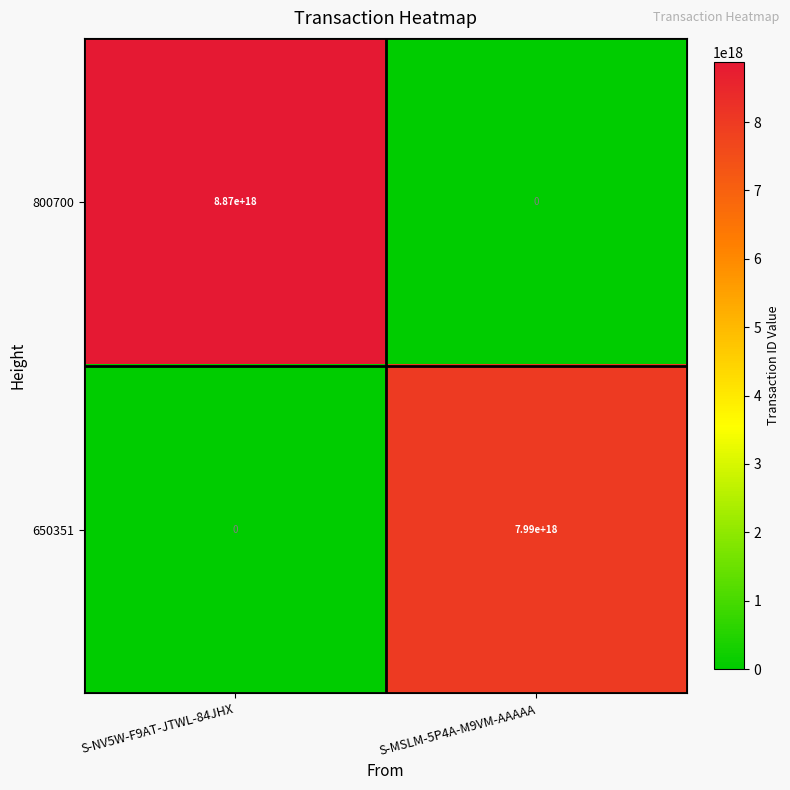

Which series changed the most between S-NV5W-F9AT-JTWL-84JHX and S-MSLM-5P4A-M9VM-AAAAA?

800700